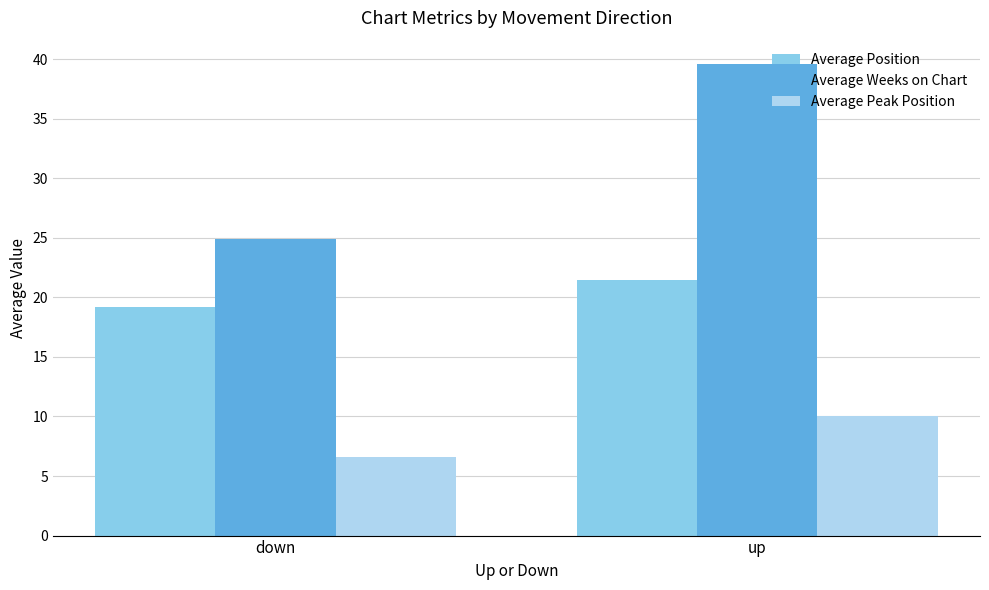

At which label does Average Position reach its peak?

up